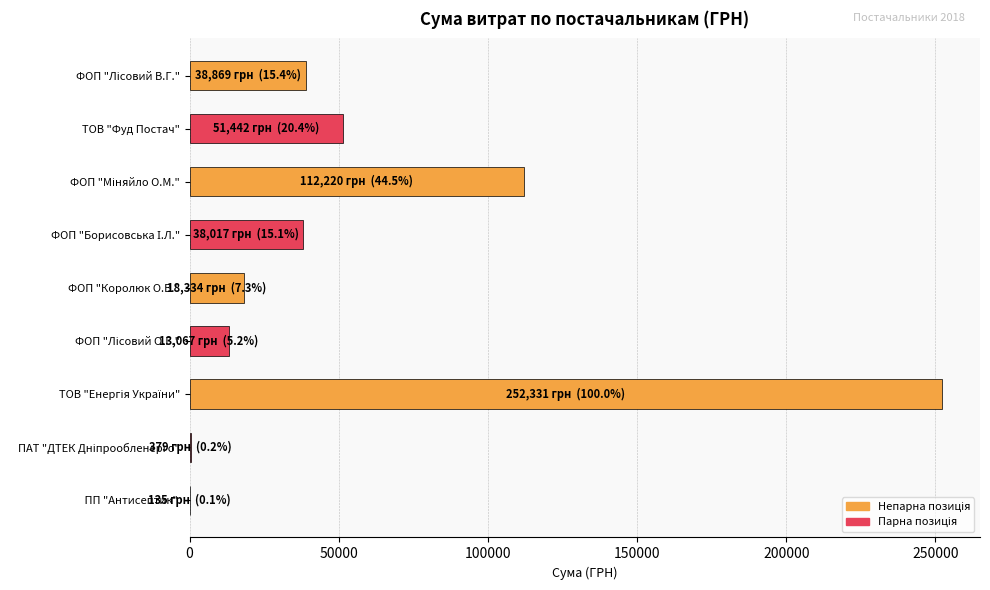

How many values exceed 38016?

5